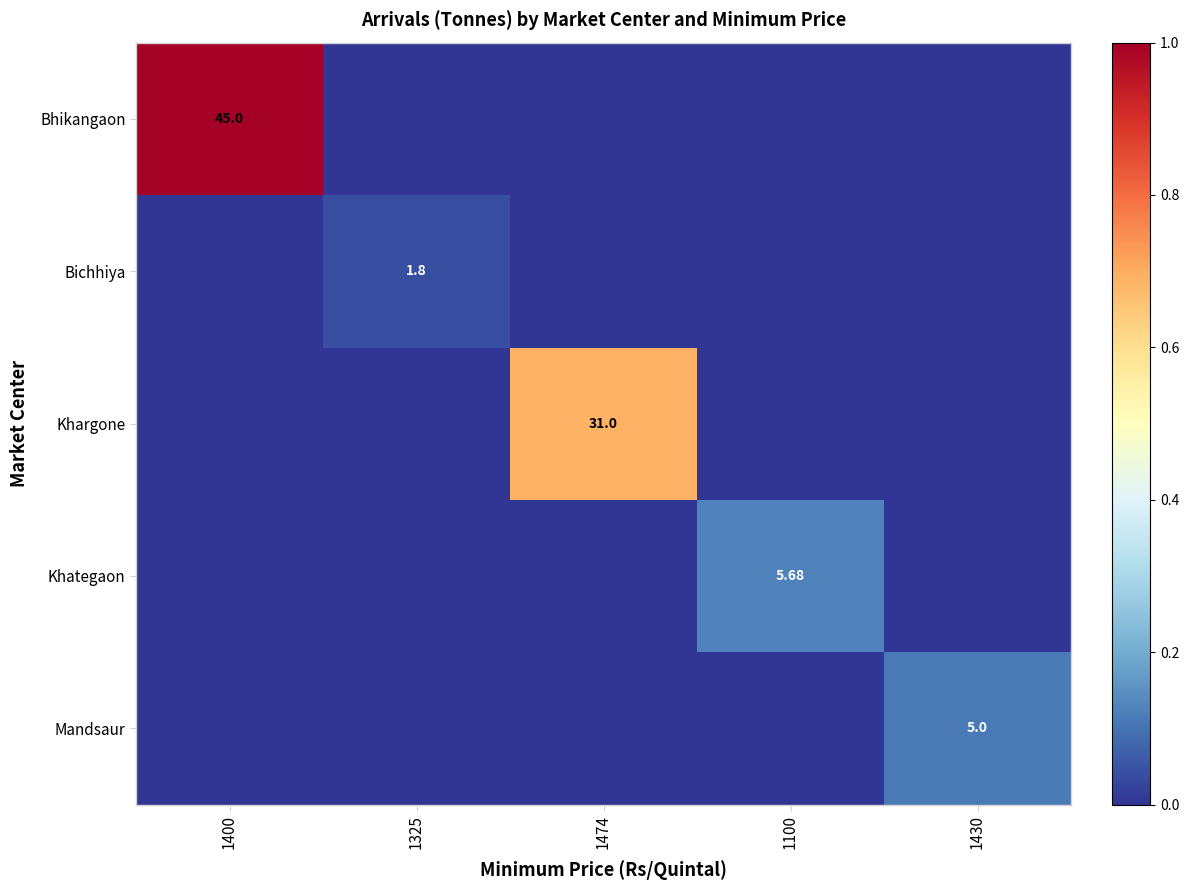

Is the value of Khargone at 1474 greater than the value of Mandsaur at 1325?

Yes